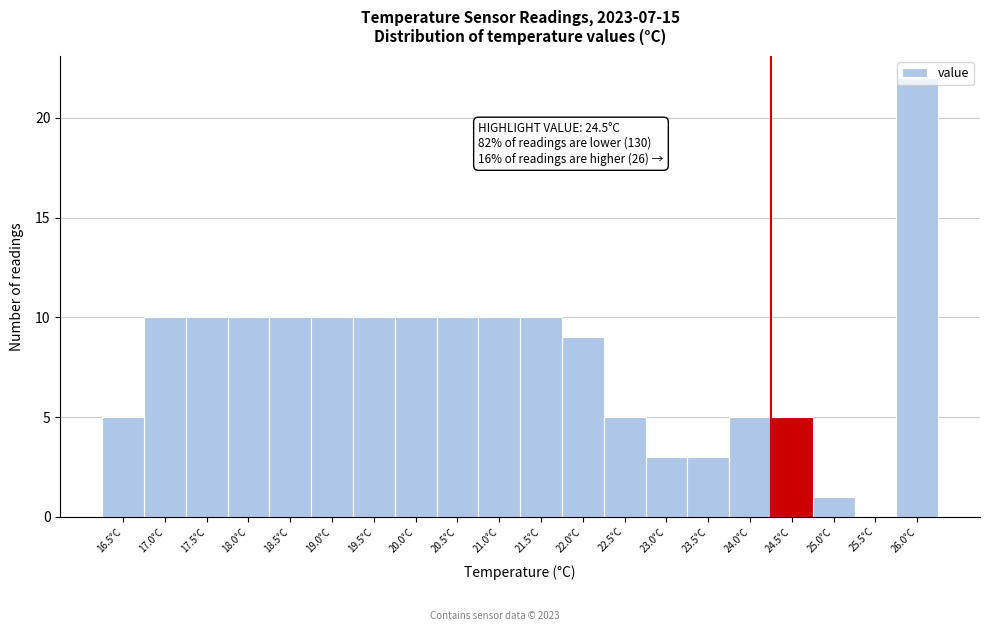

What is the approximate value at 21.0°C?

10